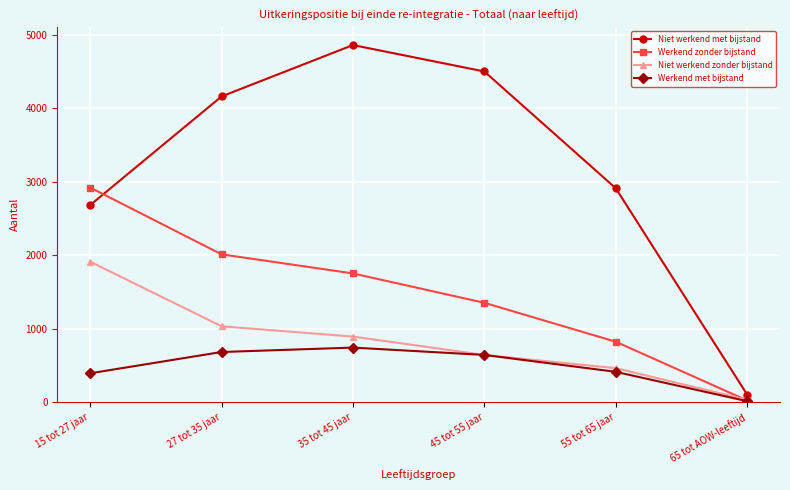

List the series in order of their peak value, highest first.

Niet werkend met bijstand, Werkend zonder bijstand, Niet werkend zonder bijstand, Werkend met bijstand